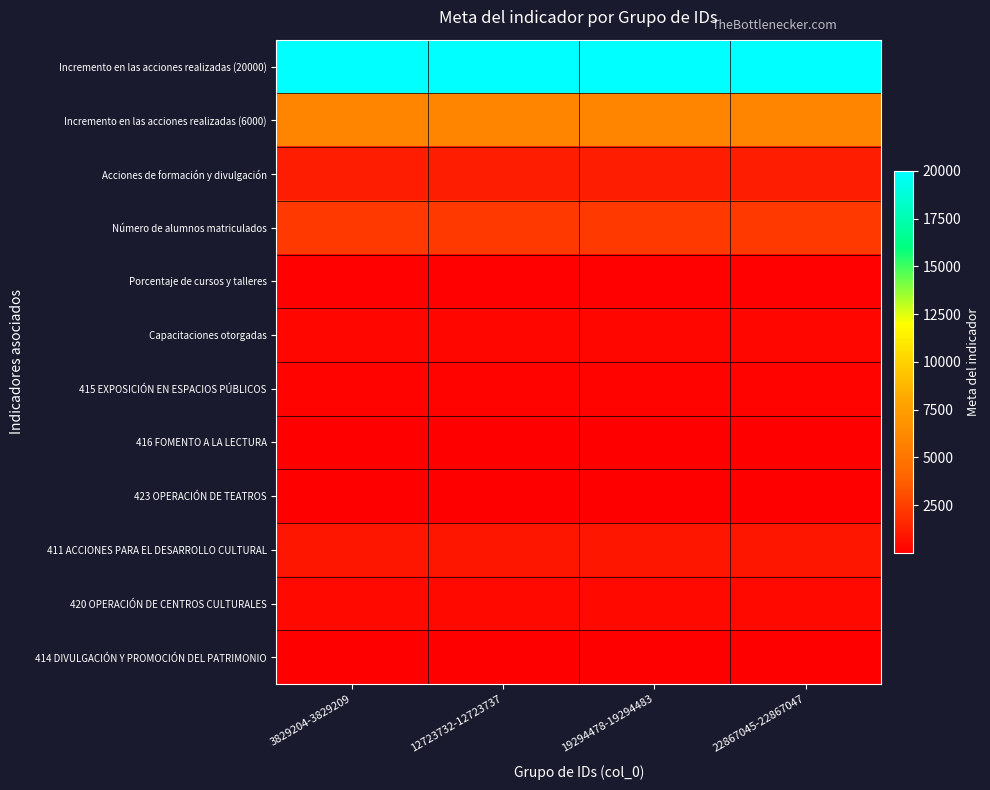

Between 19294478-19294483 and 22867045-22867047, which is larger?

19294478-19294483